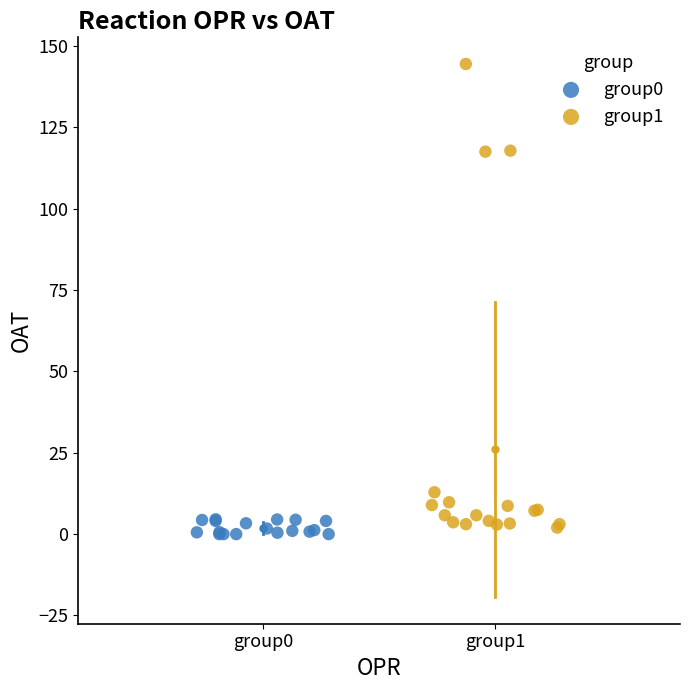

Which series reaches the maximum Y coordinate?

group1